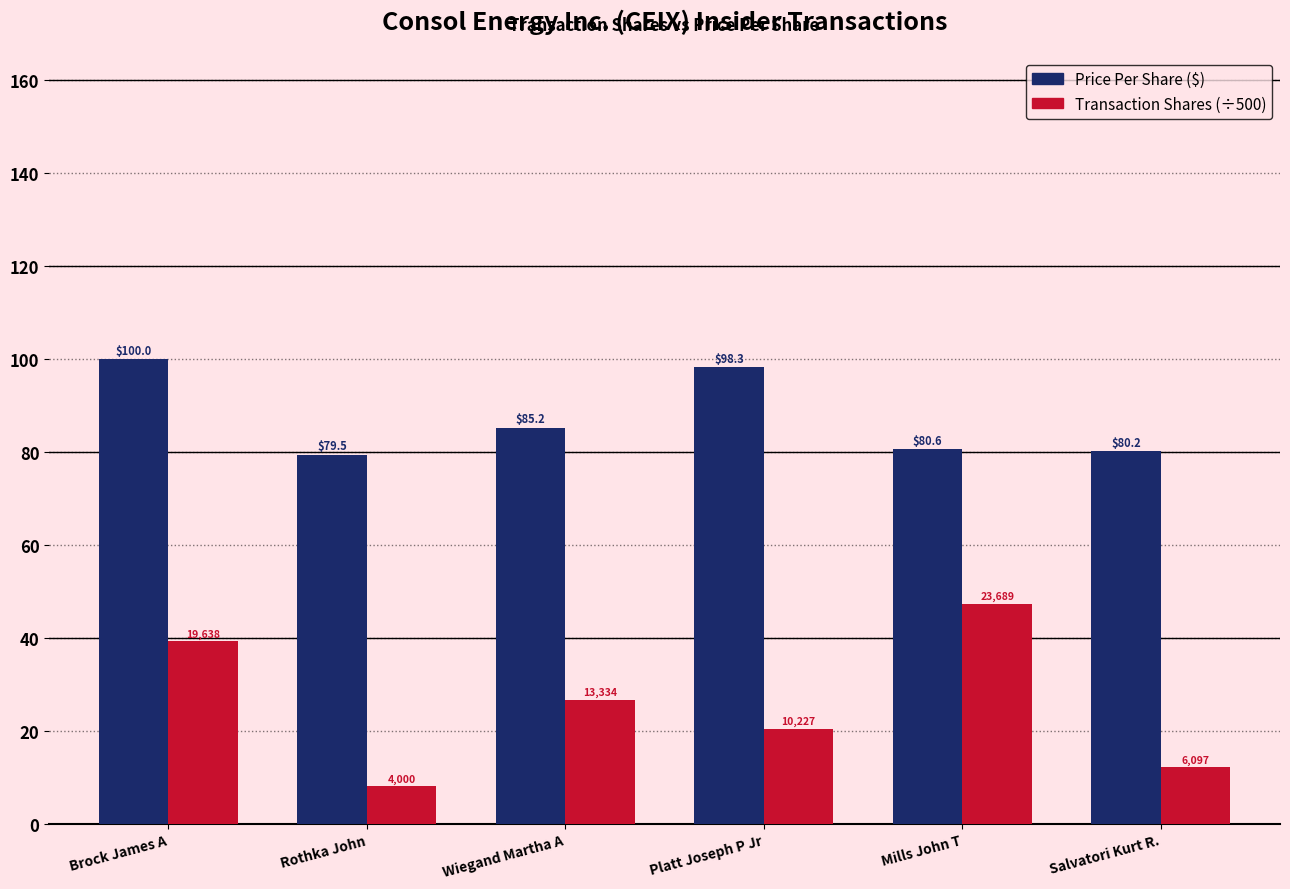

True or false: Price Per Share ($) has a value of 43.4 at Wiegand Martha A.

False